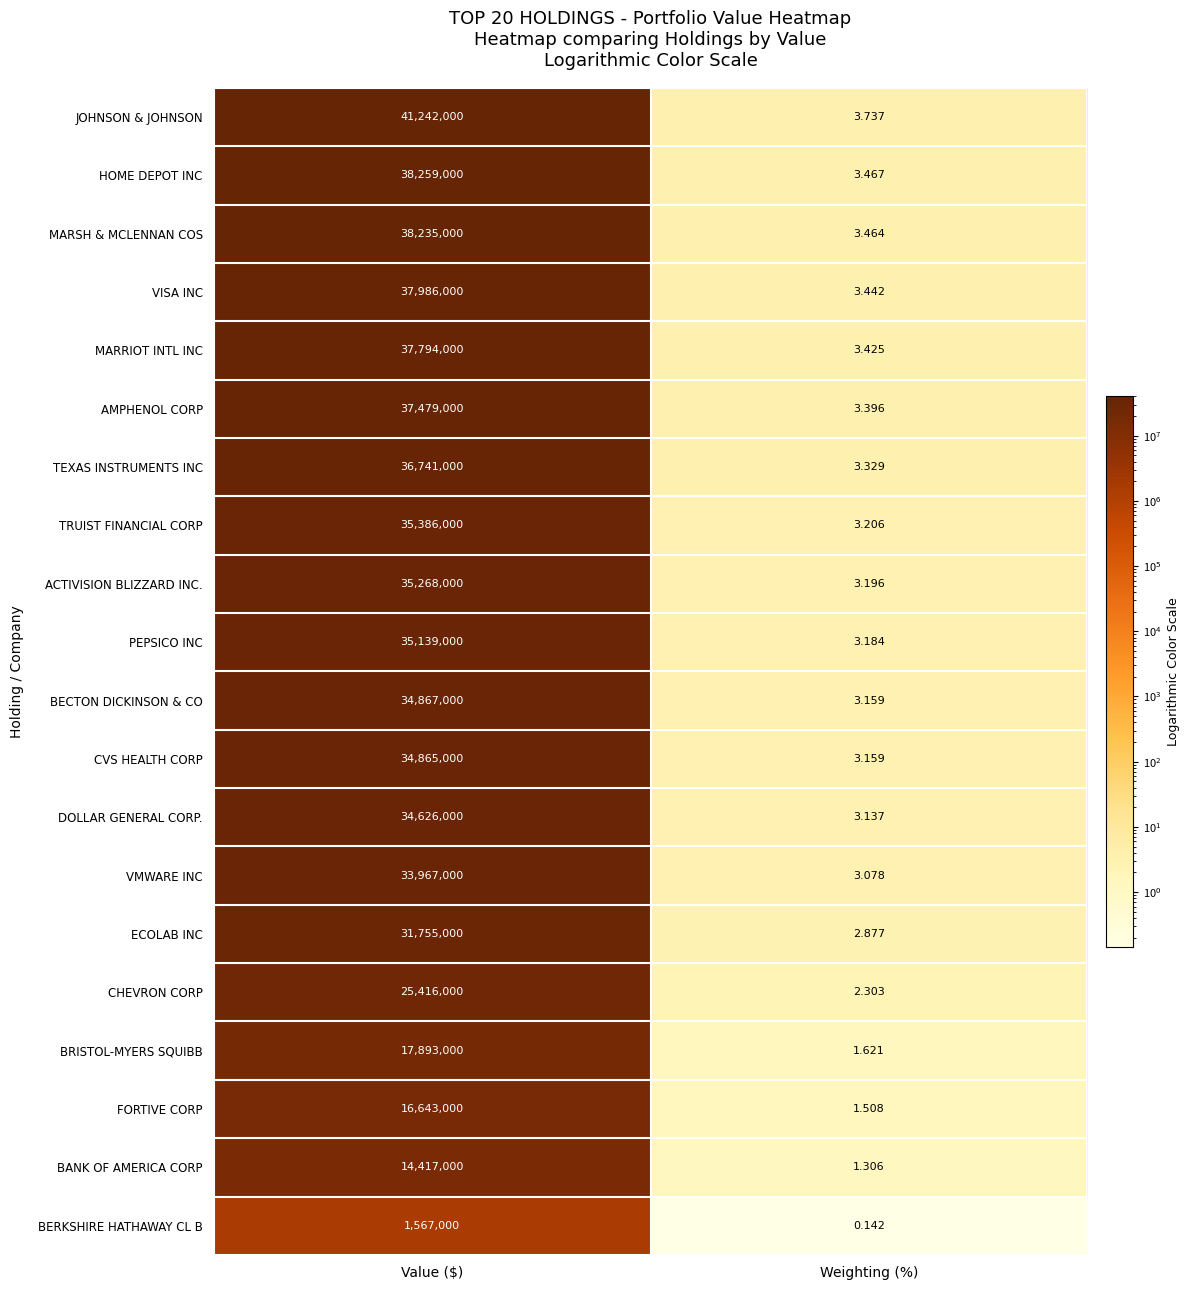

At which category is the sum across all series the highest?

Value ($)